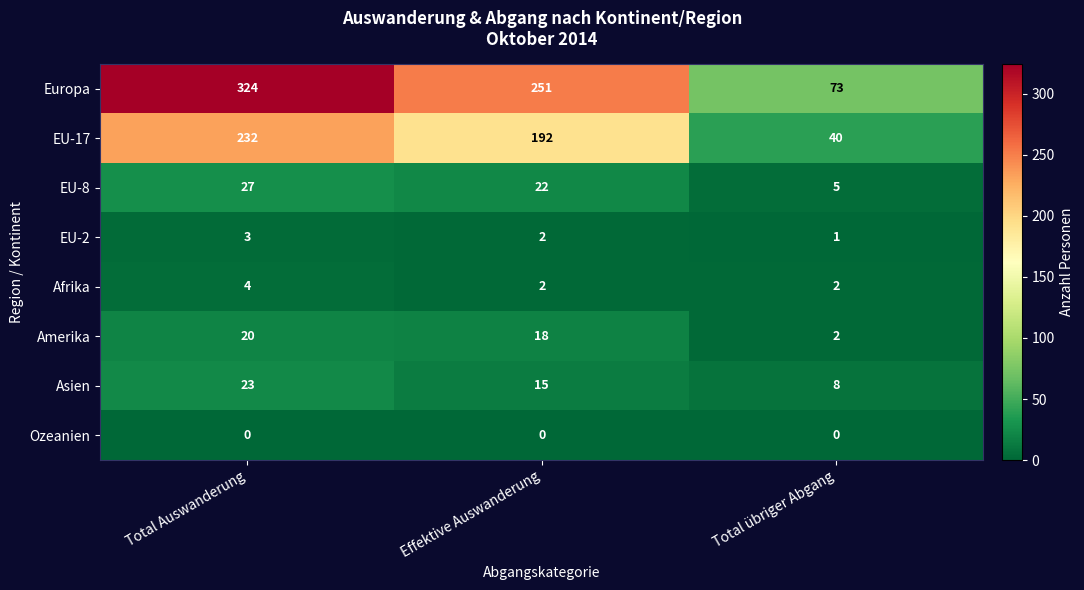

What is the total value across all series at Total Auswanderung?

633